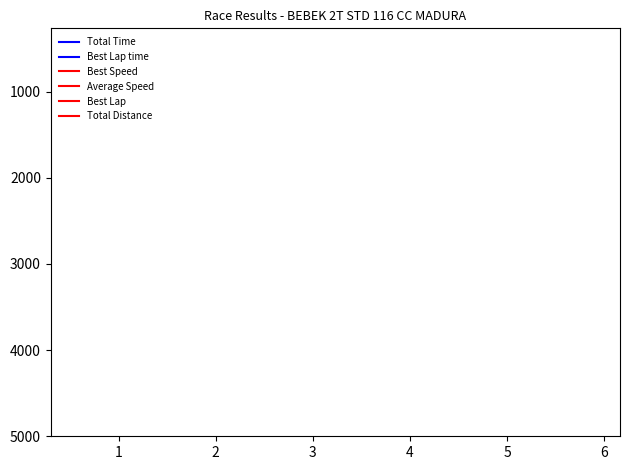

True or false: Best Lap and Average Speed intersect in this chart.

False